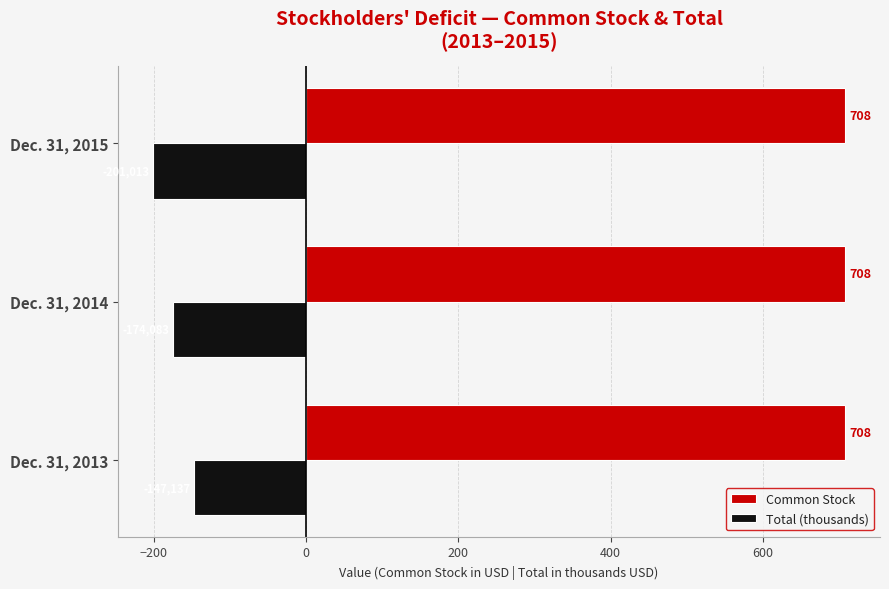

At which category is the sum across all series the highest?

Dec. 31, 2013